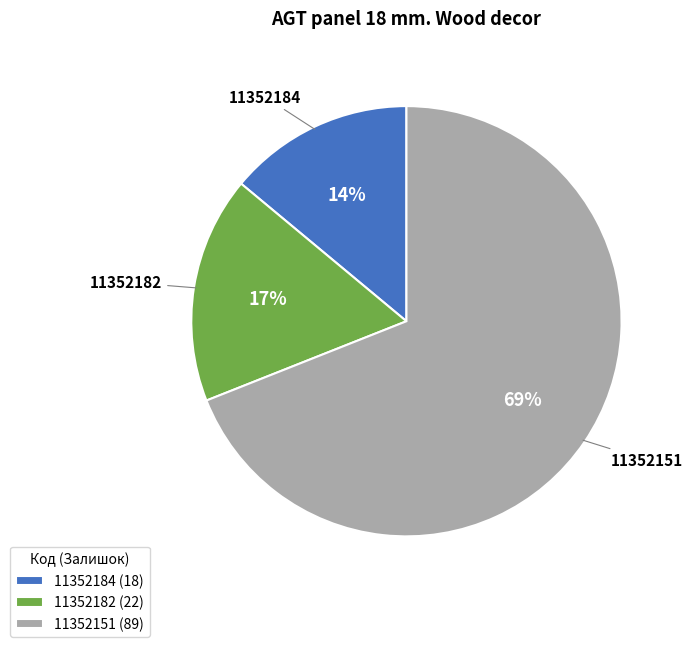

Between 11352182 (22) and 11352184 (18), which is larger?

11352182 (22)